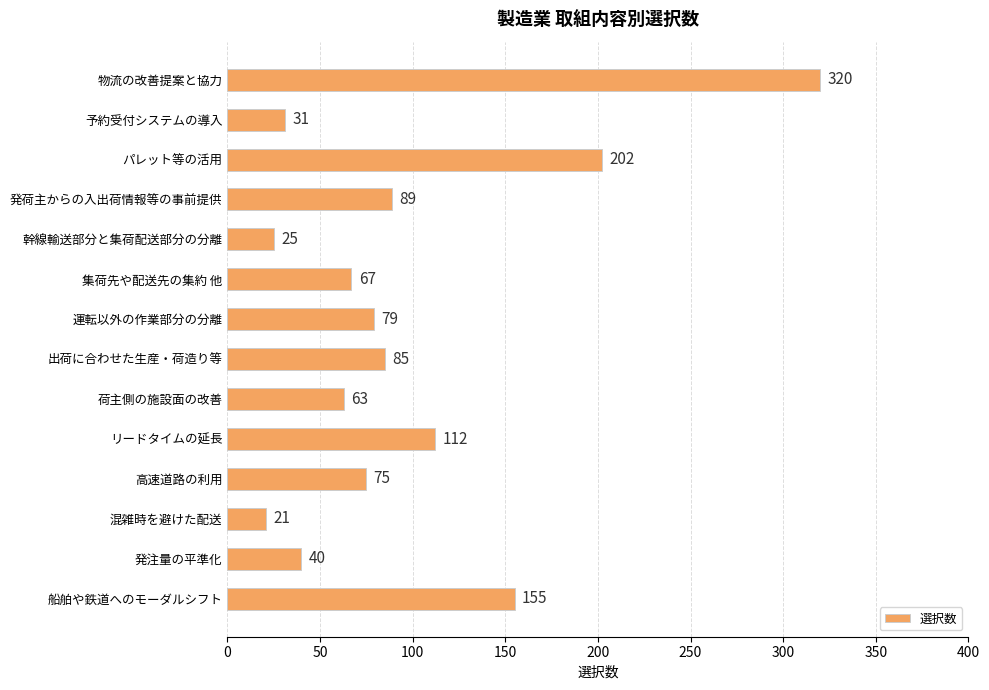

Reading top to bottom, extract all data points from this chart.

物流の改善提案と協力=320	予約受付システムの導入=31	パレット等の活用=202	発荷主からの入出荷情報等の事前提供=89	幹線輸送部分と集荷配送部分の分離=25	集荷先や配送先の集約 他=67	運転以外の作業部分の分離=79	出荷に合わせた生産・荷造り等=85	荷主側の施設面の改善=63	リードタイムの延長=112	高速道路の利用=75	混雑時を避けた配送=21	発注量の平準化=40	船舶や鉄道へのモーダルシフト=155